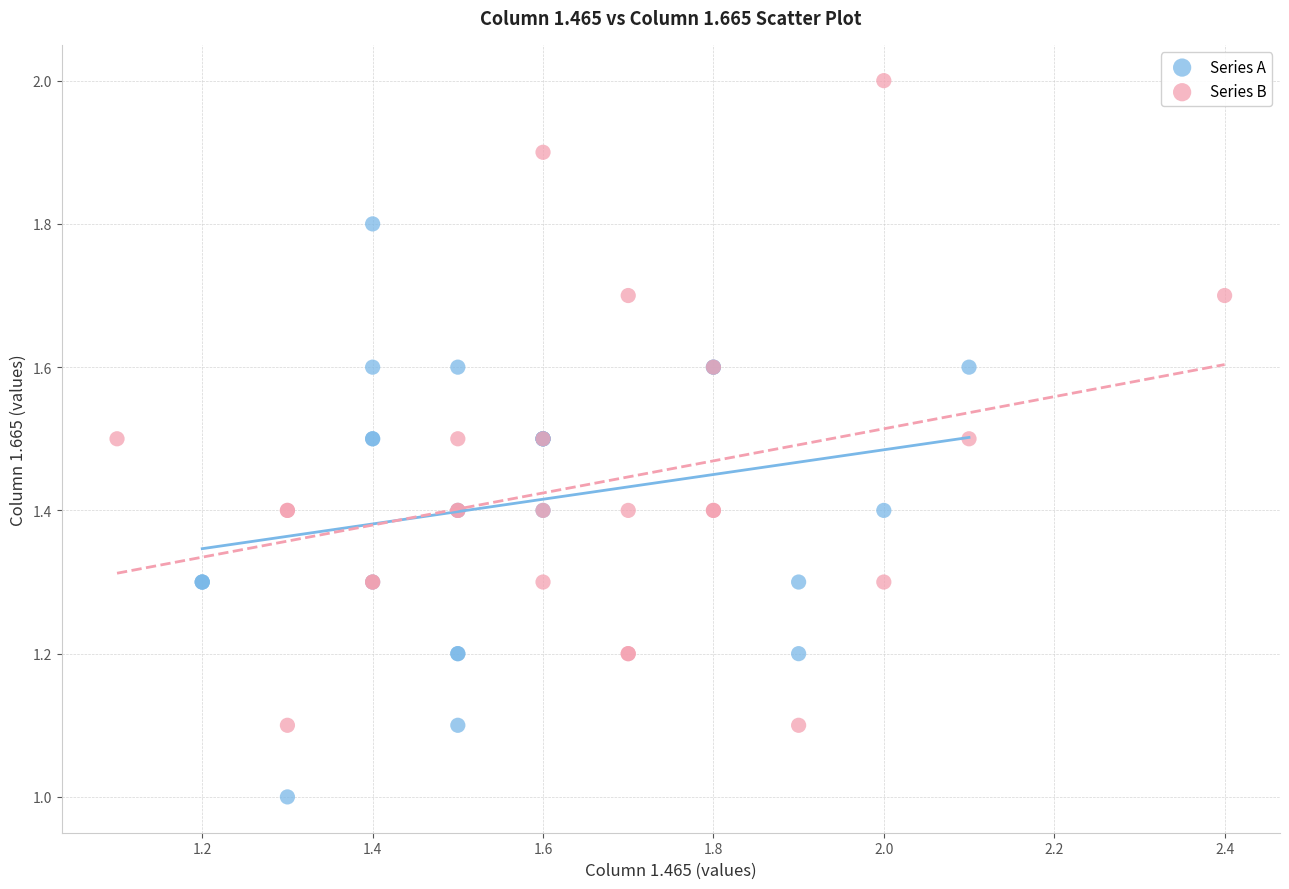

Which series reaches the maximum Y coordinate?

Series B